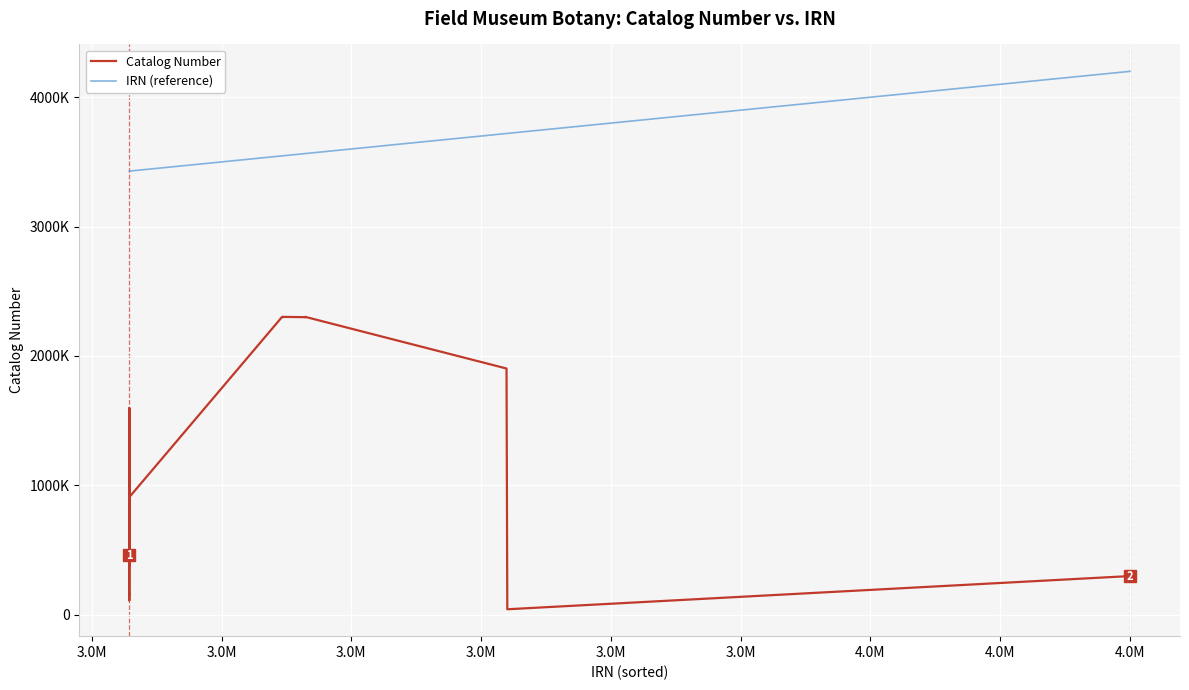

What are all the series names shown in the legend?

Catalog Number, IRN (reference)